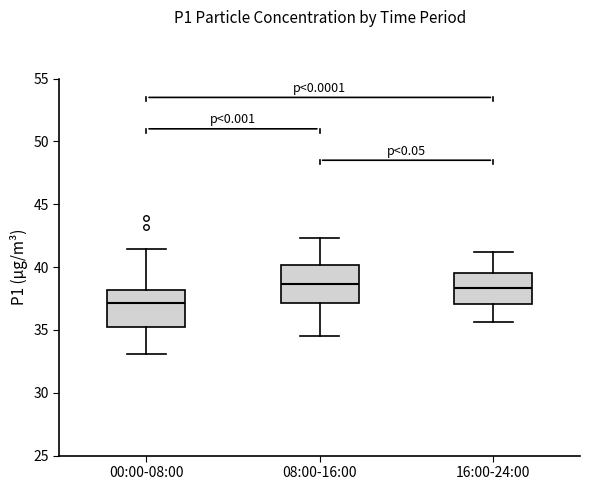

Which box has the lowest median line?

00:00-08:00